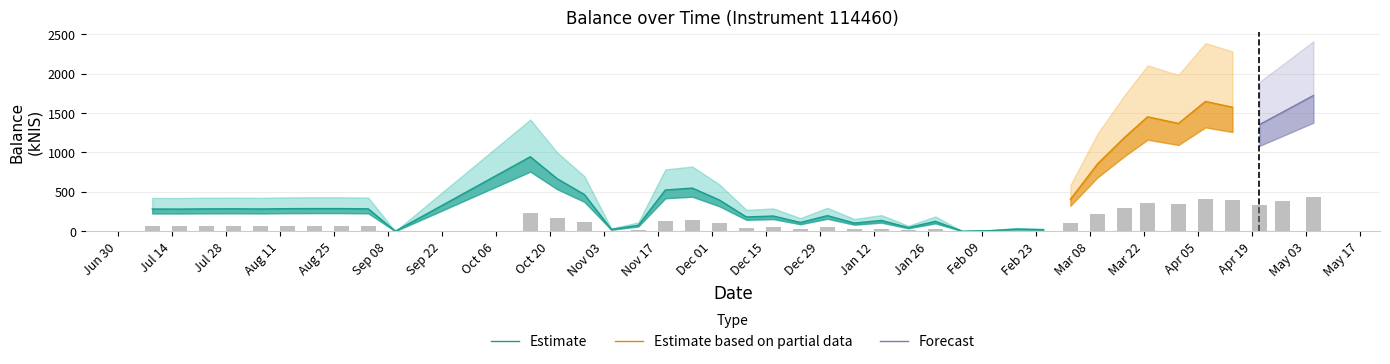

What is the maximum value shown in the chart?

1721.8